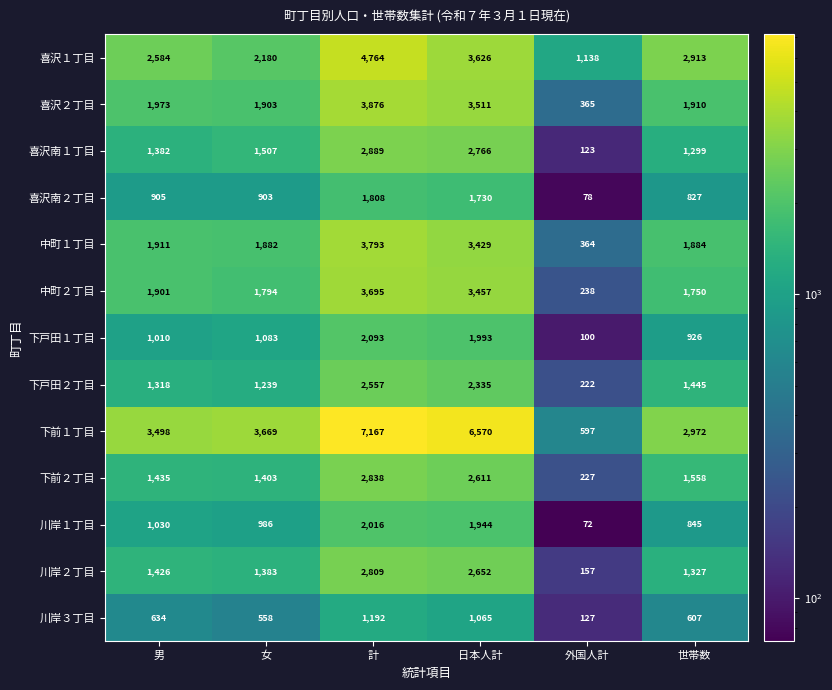

Which series has the largest range (max minus min)?

下前１丁目